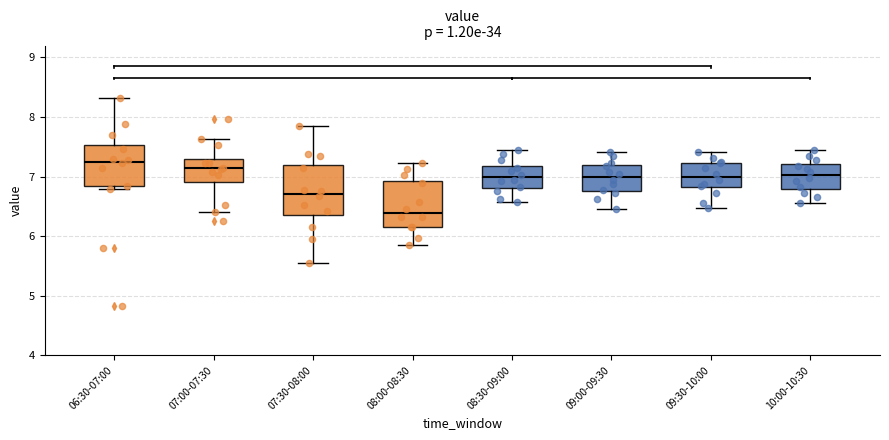

Reading left to right, read every box against the y-axis: the position of its median line, the range the box covers, and the ends of its whiskers. The values are not printed on the chart, so give them approximately, as read against the axis.

06:30-07:00: median 7.3, box 6.8 to 7.5, whiskers 6.8 (just below the box's lower edge) to 8.3
07:00-07:30: median 7.1, box 6.9 to 7.3, whiskers 6.4 to 7.6
07:30-08:00: median 6.7, box 6.4 to 7.2, whiskers 5.6 to 7.9
08:00-08:30: median 6.4, box 6.2 to 6.9, whiskers 5.9 to 7.2
08:30-09:00: median 7.0, box 6.8 to 7.2, whiskers 6.6 to 7.5
09:00-09:30: median 7.0, box 6.8 to 7.2, whiskers 6.5 to 7.4
09:30-10:00: median 7.0, box 6.8 to 7.2, whiskers 6.5 to 7.4
10:00-10:30: median 7.0, box 6.8 to 7.2, whiskers 6.6 to 7.5